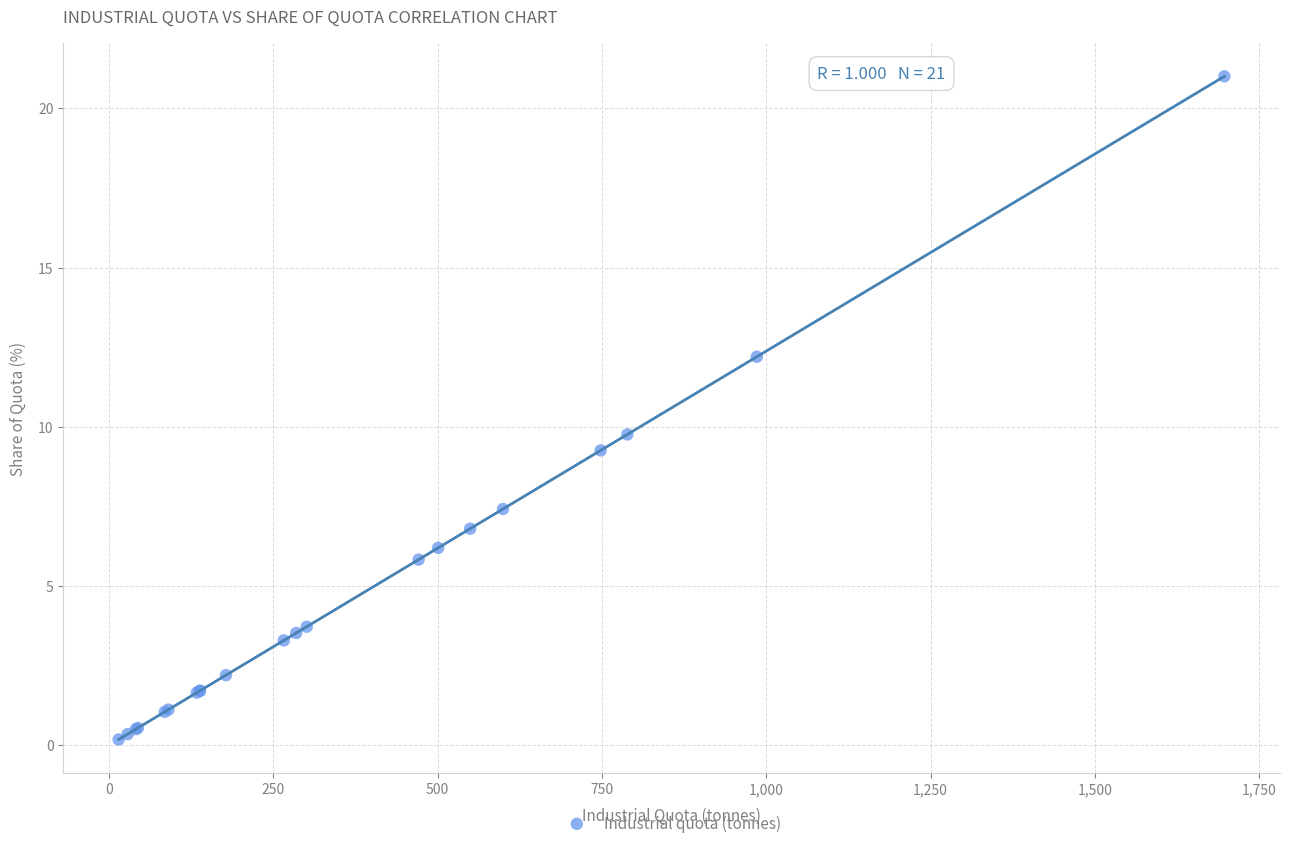

What Y value in the scatter plot is closest to 10?

9.8